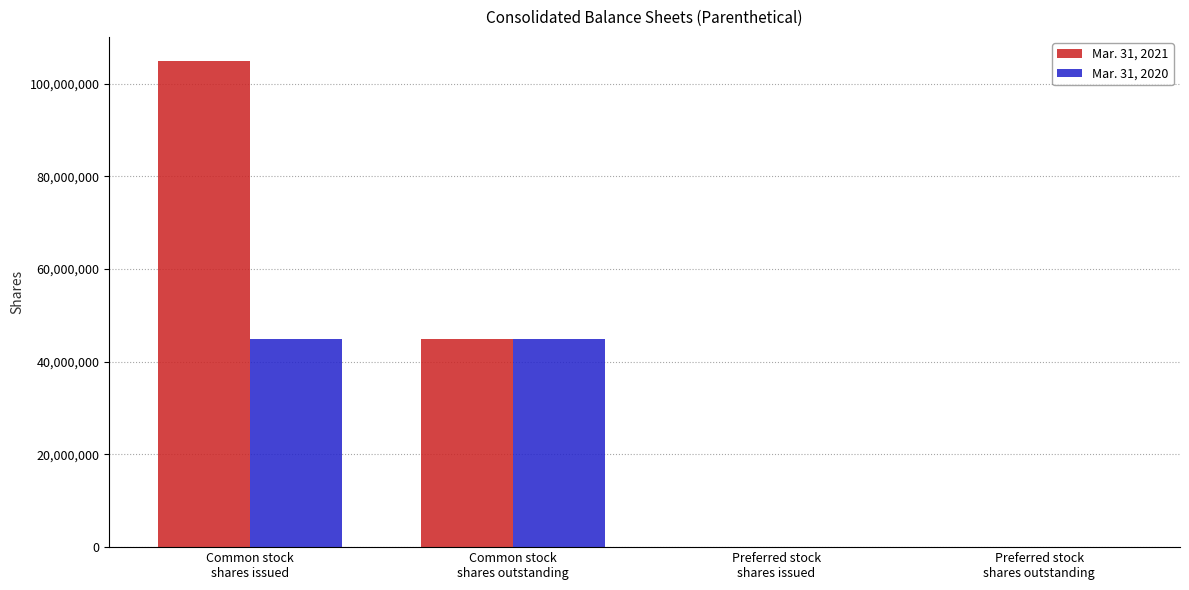

At which label is Mar. 31, 2021 closest to 52444106?

Common stock
shares outstanding